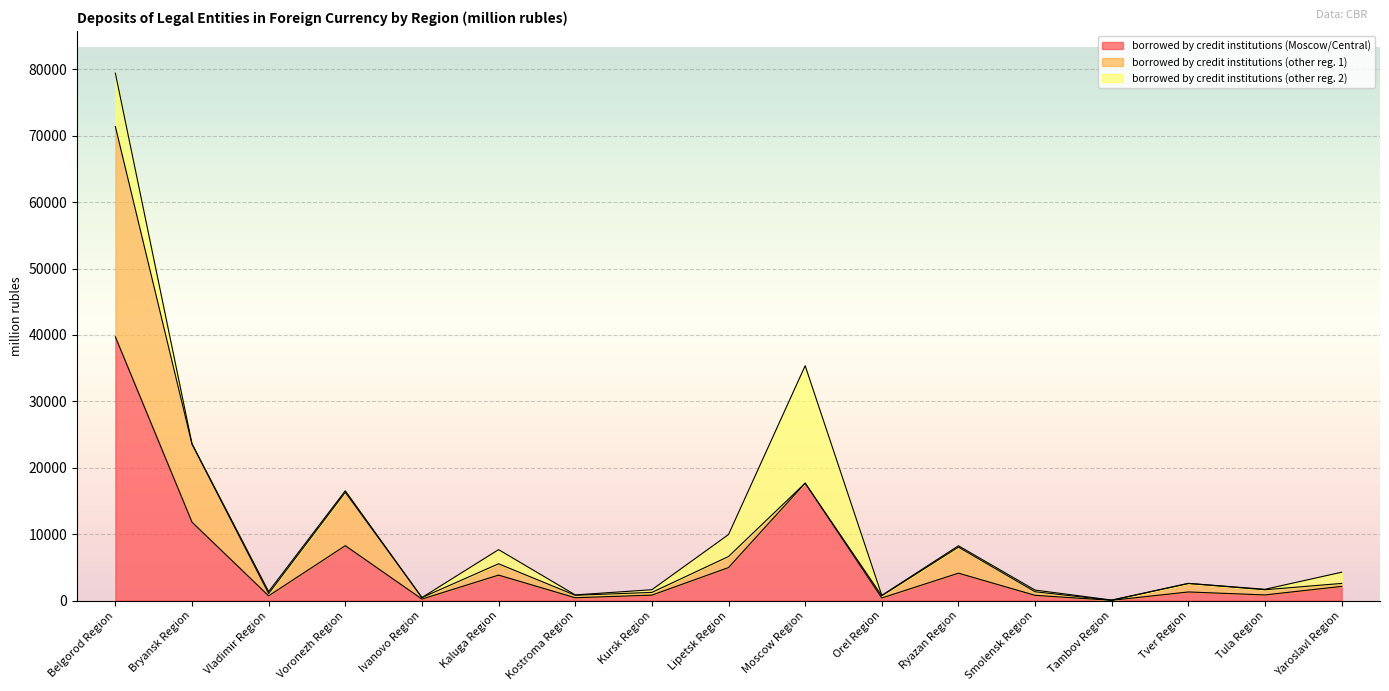

In borrowed by credit institutions (Moscow/Central), how many points are lower than both neighbors (excluding endpoints)?

6